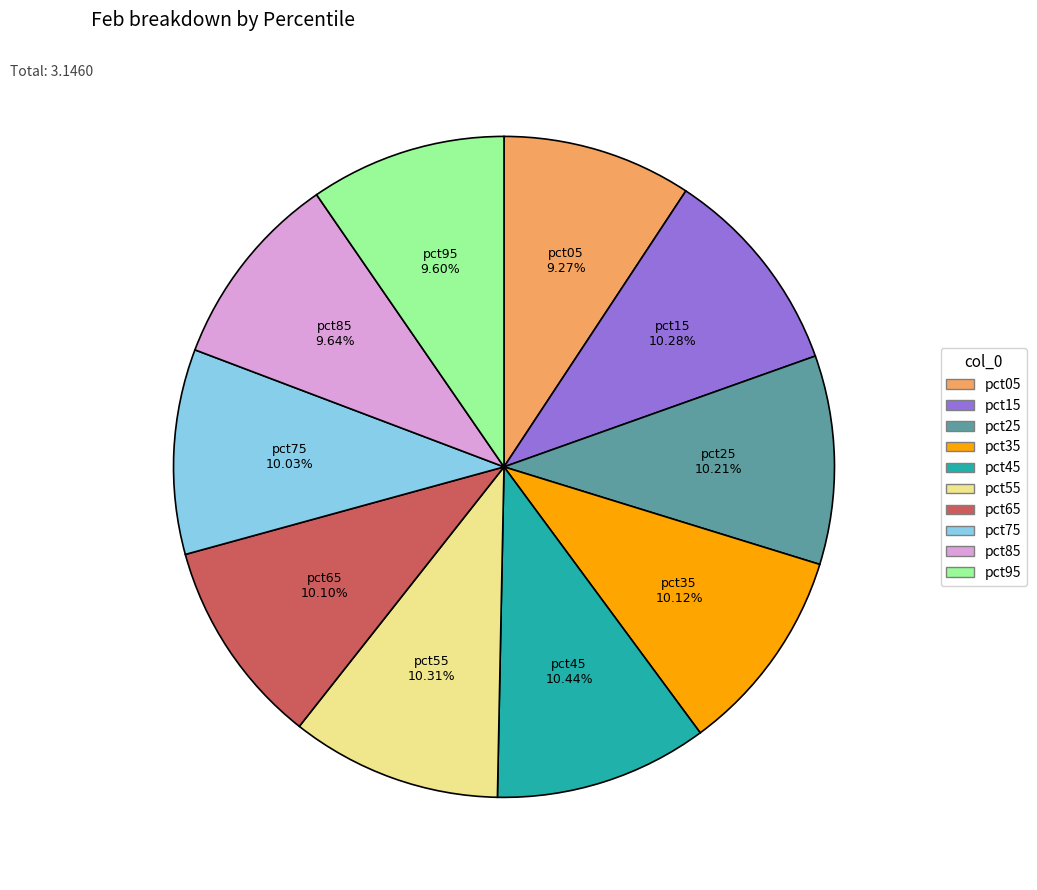

The pct55 slice represents 10% of the pie. True or false?

True